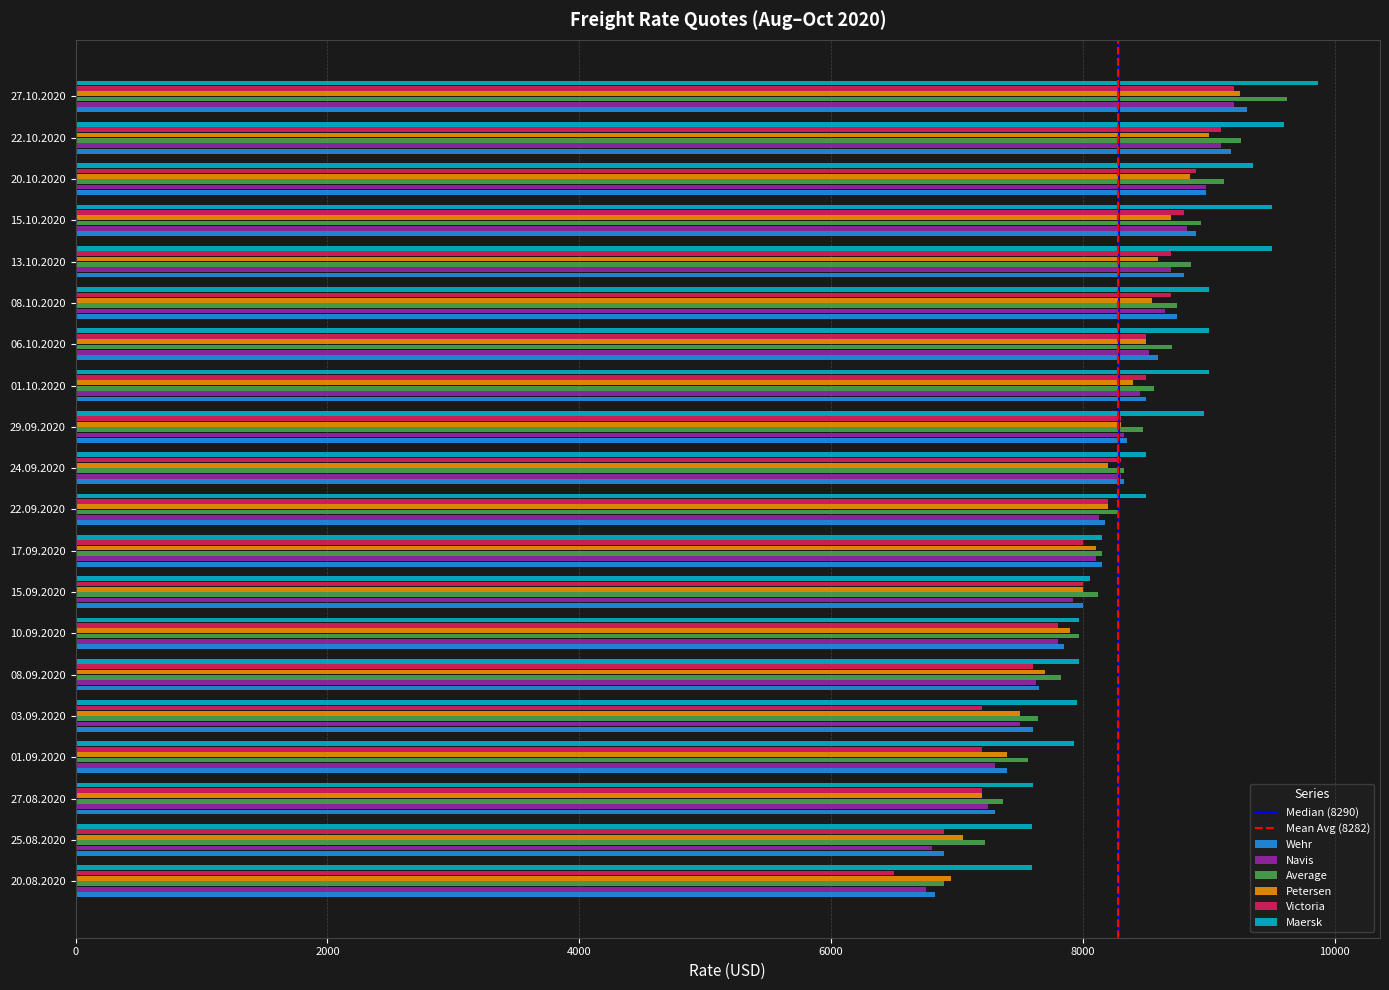

What is the difference between the maximum and second lowest values in the Victoria series?

2300